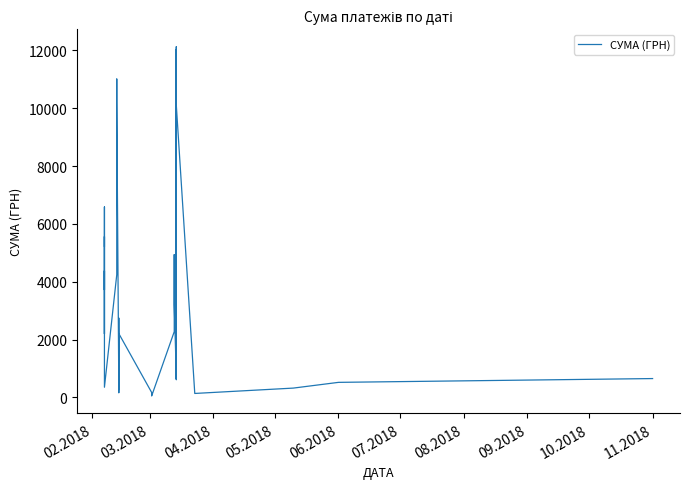

Reading right to left, extract all data points from this chart.

650.0	518.6	320.4	135.0	10112.5	613.0	12021.1	661.5	12124.4	770.0	3210.0	3407.0	4935.0	2272.0	48.5	154.0	168.9	2206.6	162.0	643.5	1322.0	270.0	495.0	2740.0	900.0	1440.0	1970.0	375.0	10215.7	11009.6	10897.2	4240.9	349.8	4375.8	3070.6	2198.2	5560.1	3717.3	6584.4	5226.0